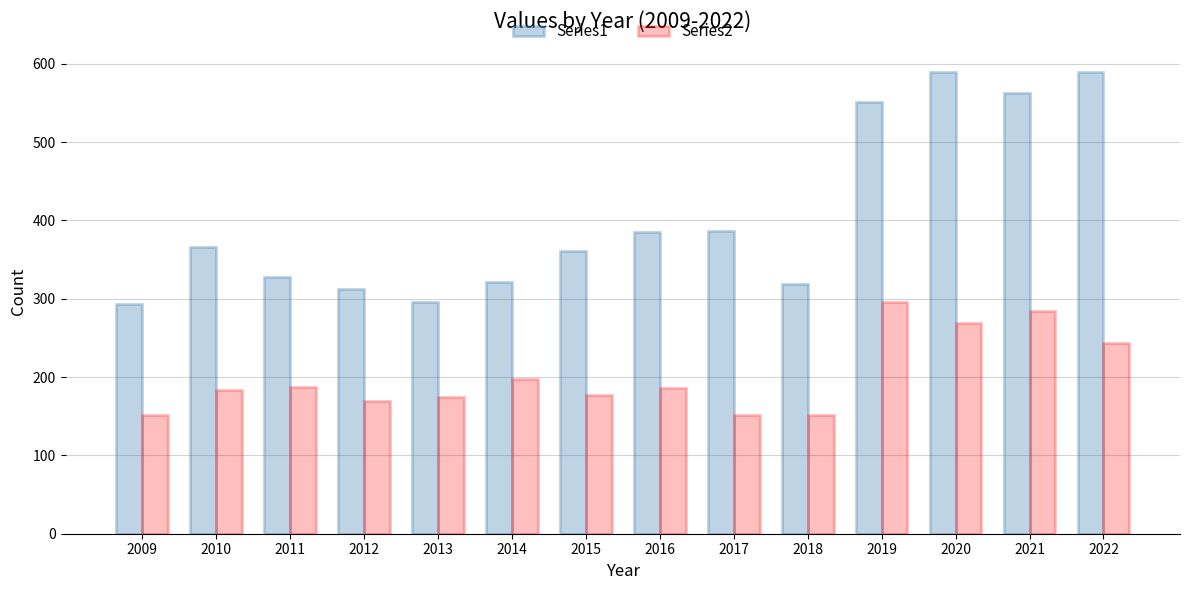

The Series2 series shows 126 at 2010. True or false?

False